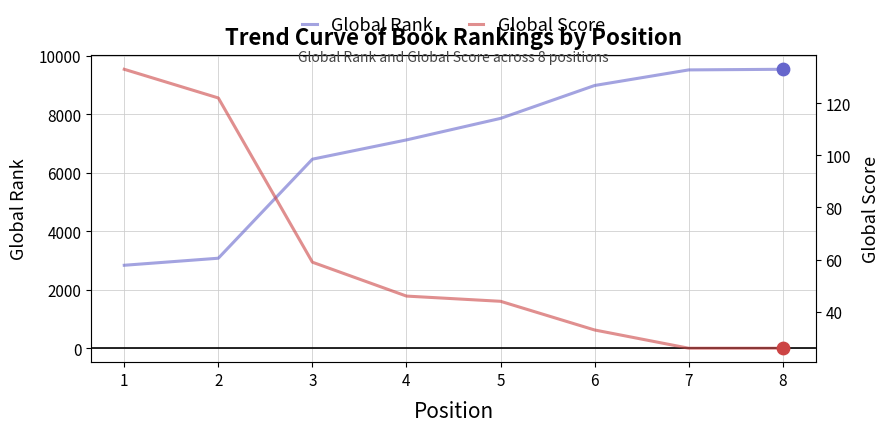

Which series has the widest spread of Y values?

Global Rank